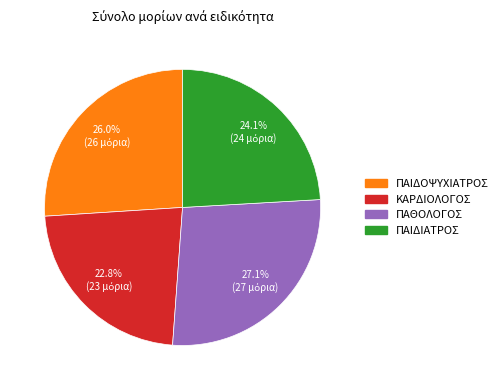

Which slice is the smallest?

ΚΑΡΔΙΟΛΟΓΟΣ